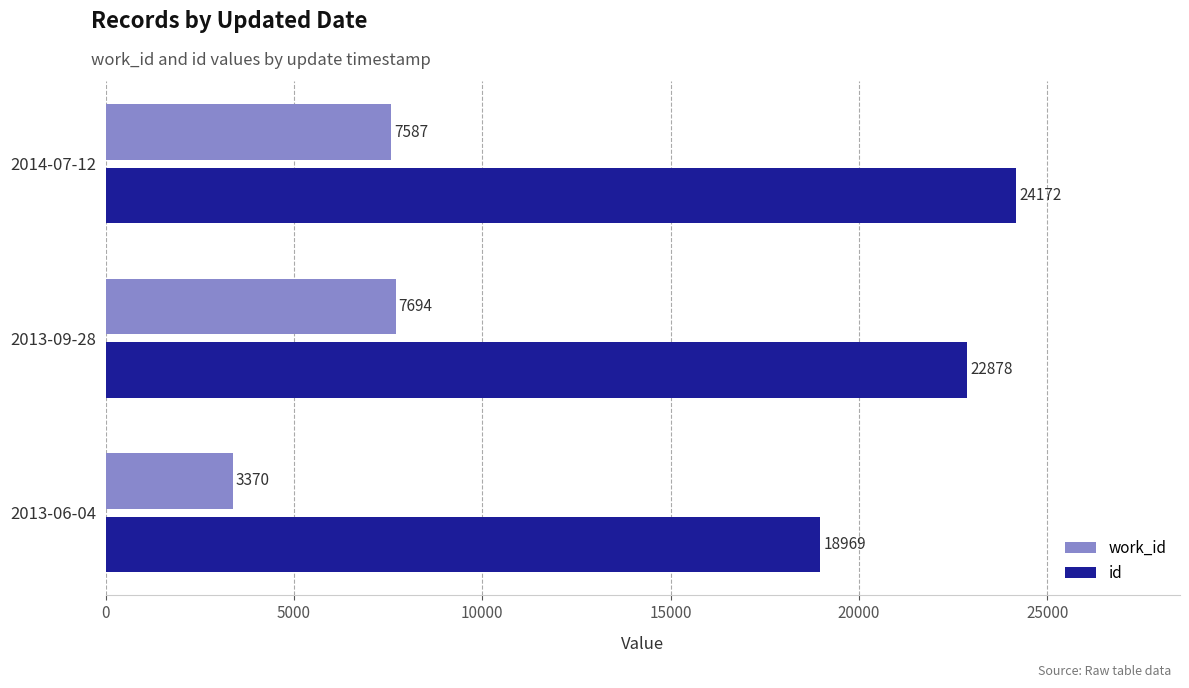

What is the difference between the maximum and minimum values in the work_id series?

4324